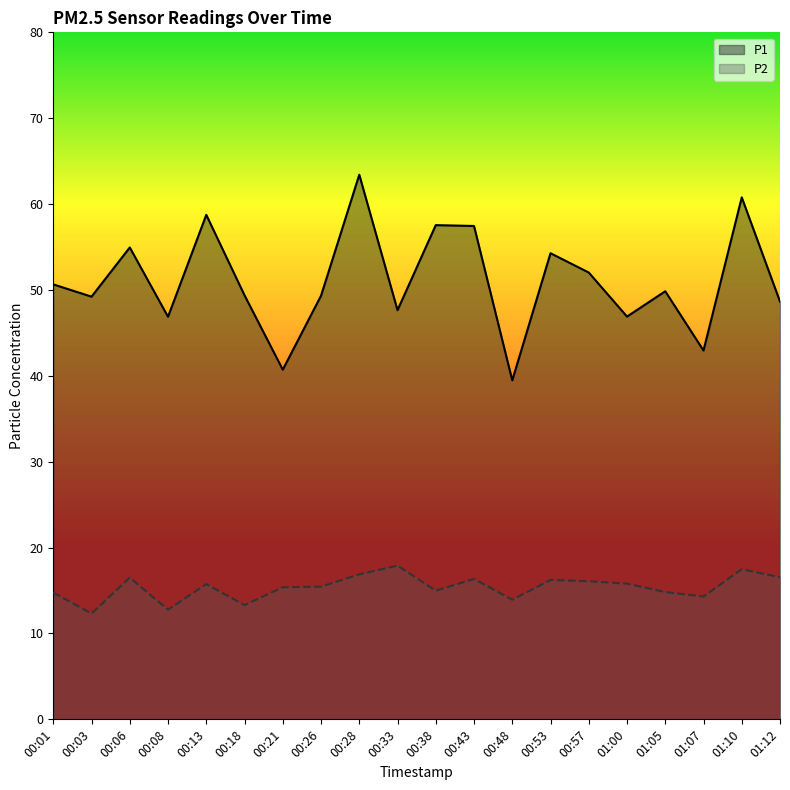

Which series has the largest total across all categories?

P1